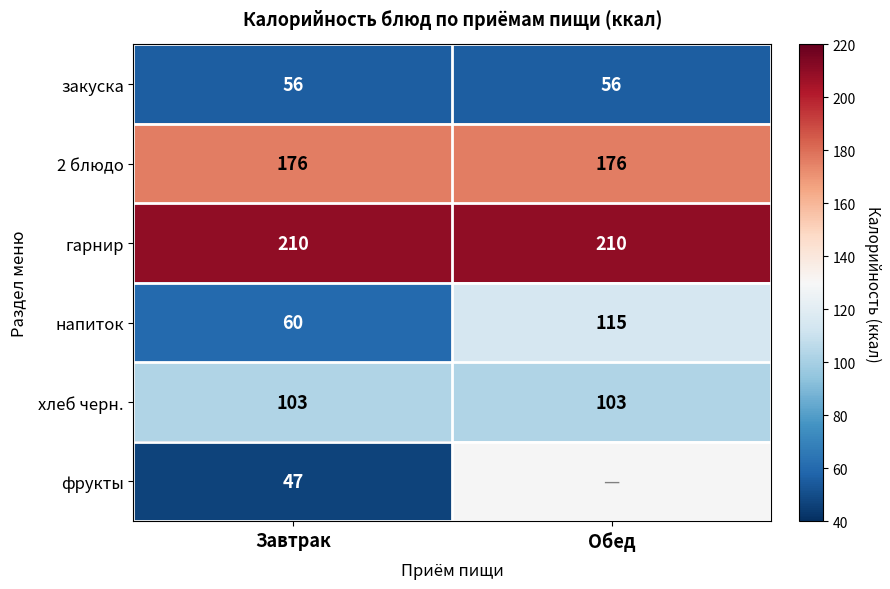

At which category does the chart reach its minimum across all series?

Завтрак